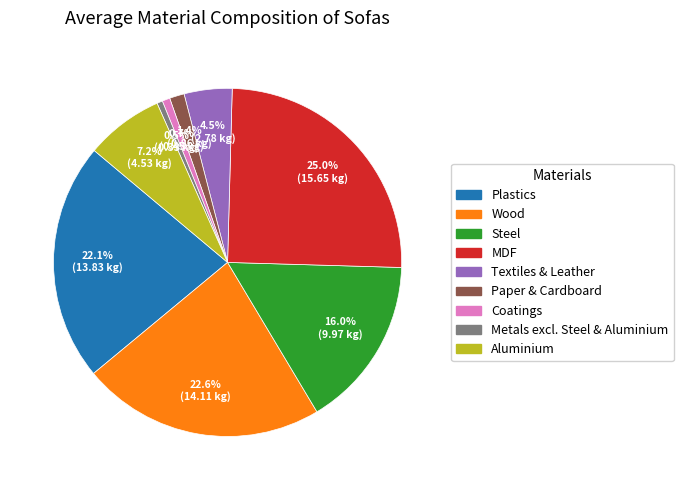

How many slices are in this pie chart?

9